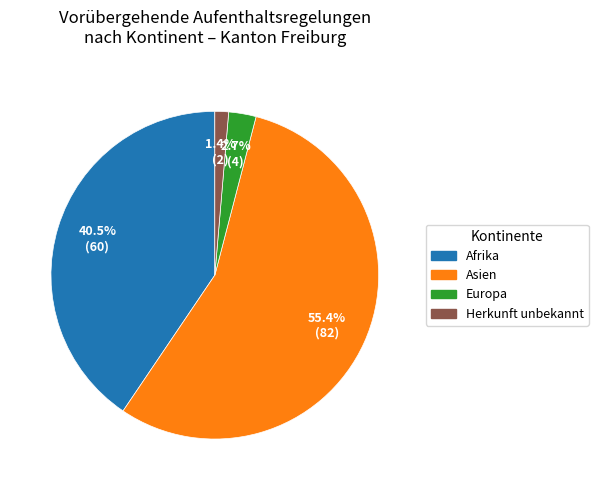

Is there a majority slice in this chart?

Yes